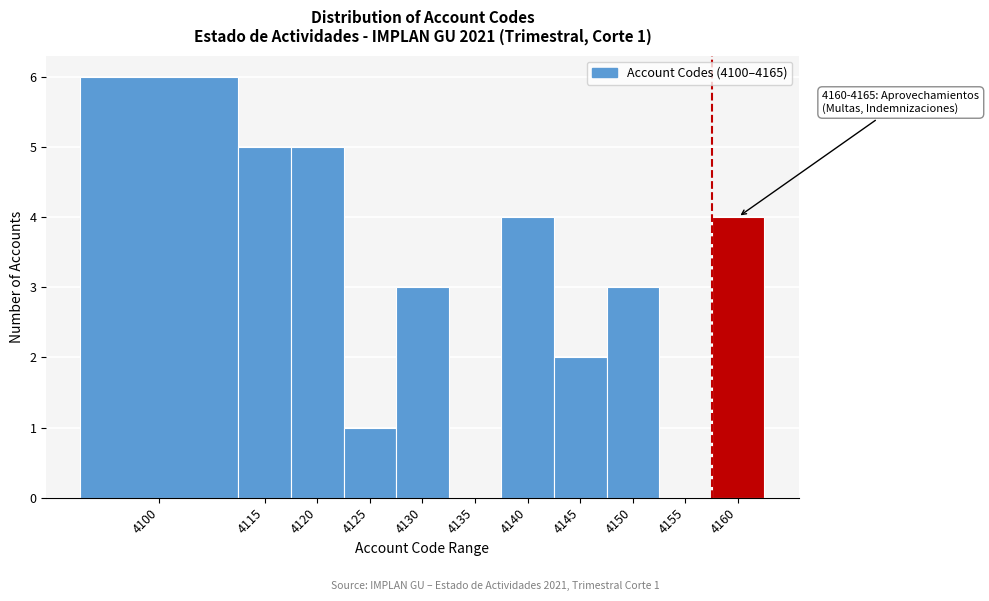

Reading right to left, list all the values displayed in this chart.

4160=4	4155=0	4150=3	4145=2	4140=4	4135=0	4130=3	4125=1	4120=5	4115=5	4100=6